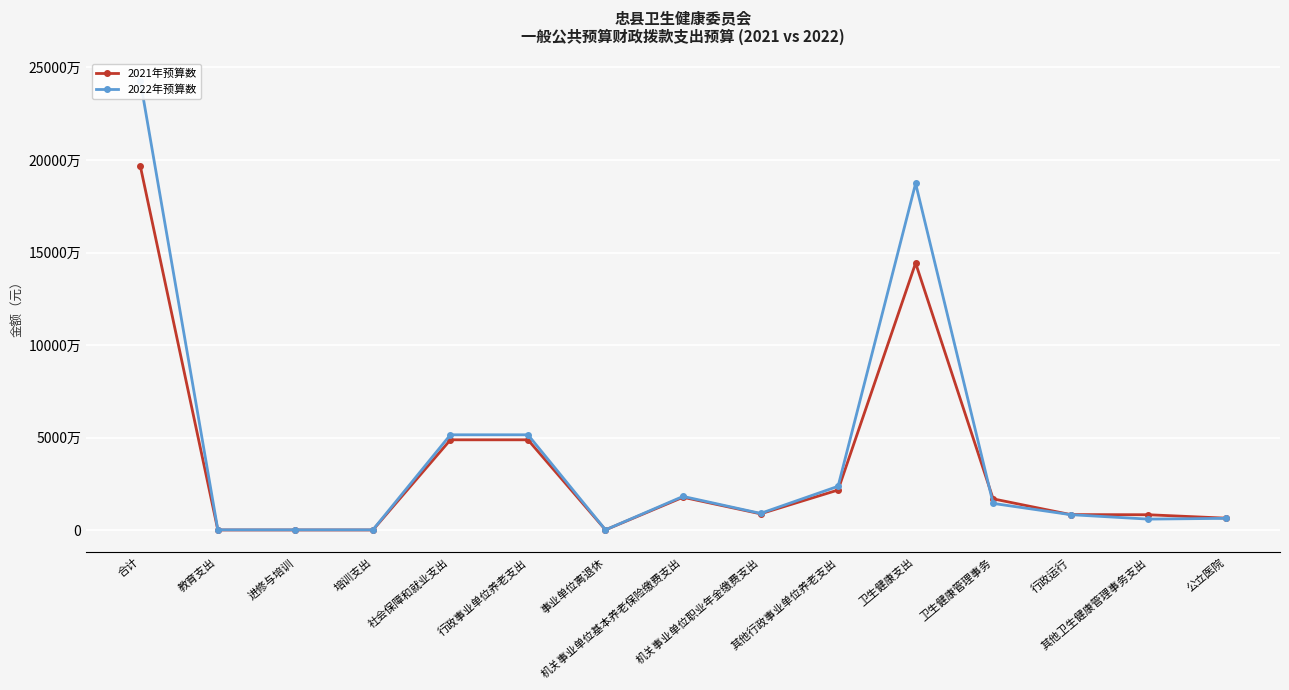

Rank the series by their average value, from lowest to highest.

2021年预算数, 2022年预算数